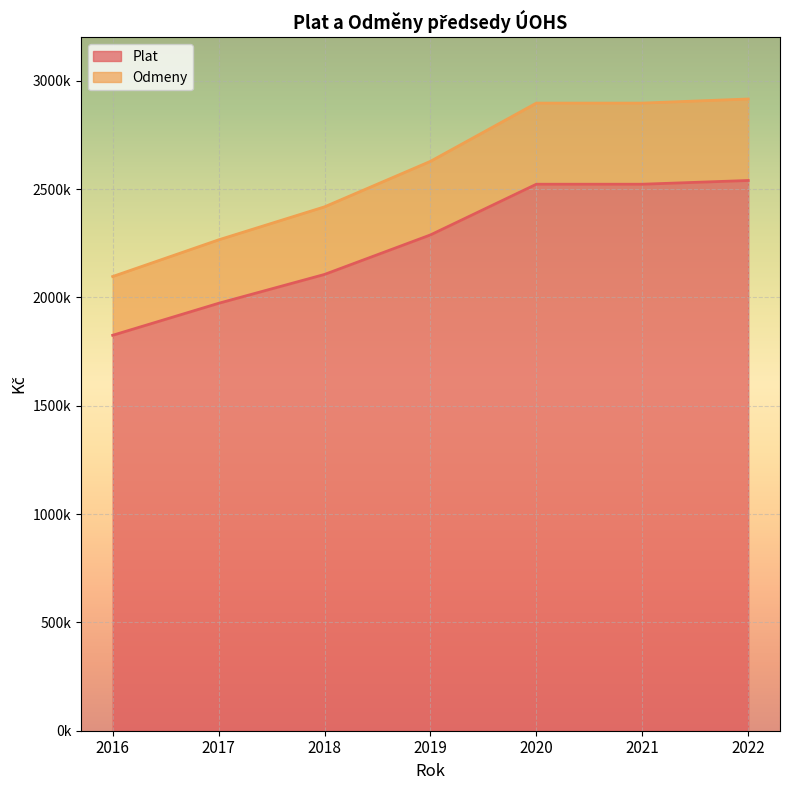

How many distinct data groups are displayed?

2